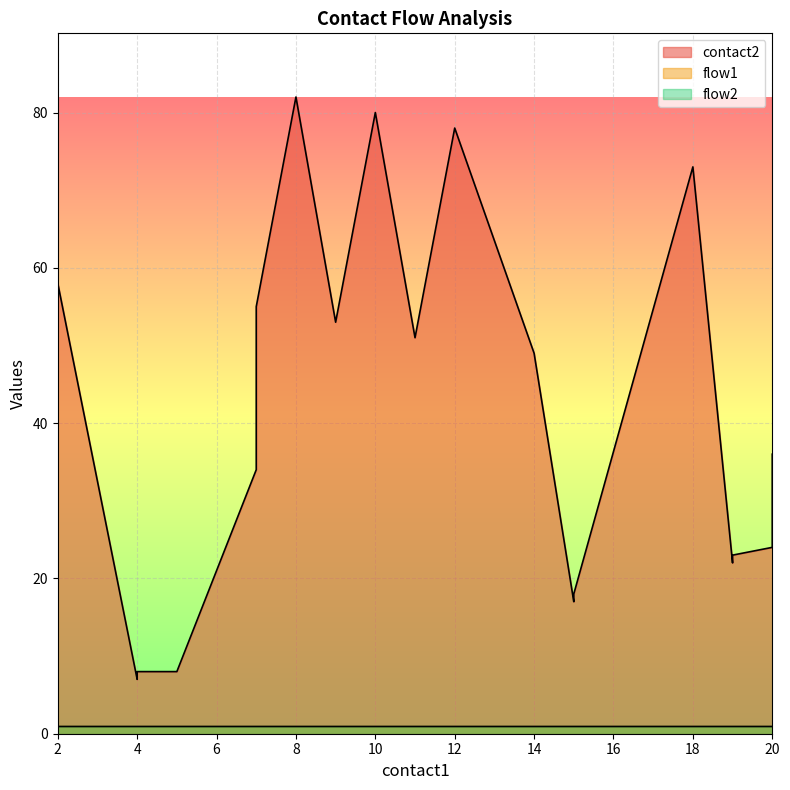

Reading right to left, what are all the values shown in this chart?

contact2: 20=36	20=24	19=23	19=22	18=73	15=18	15=17	14=49	12=78	11=51	10=80	9=53	8=82	7=55	7=34	5=8	4=8	4=7	2=58	2=7
flow1: 20=1	20=1	19=1	19=1	18=1	15=1	15=1	14=1	12=1	11=1	10=1	9=1	8=1	7=1	7=1	5=1	4=1	4=1	2=1	2=1
flow2: 20=1	20=1	19=1	19=1	18=1	15=1	15=1	14=1	12=1	11=1	10=1	9=1	8=1	7=1	7=1	5=1	4=1	4=1	2=1	2=1